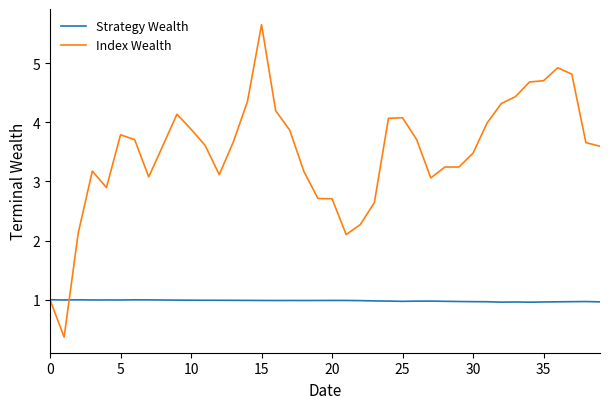

True or false: Strategy Wealth has more than 2 points higher than both neighbors.

True